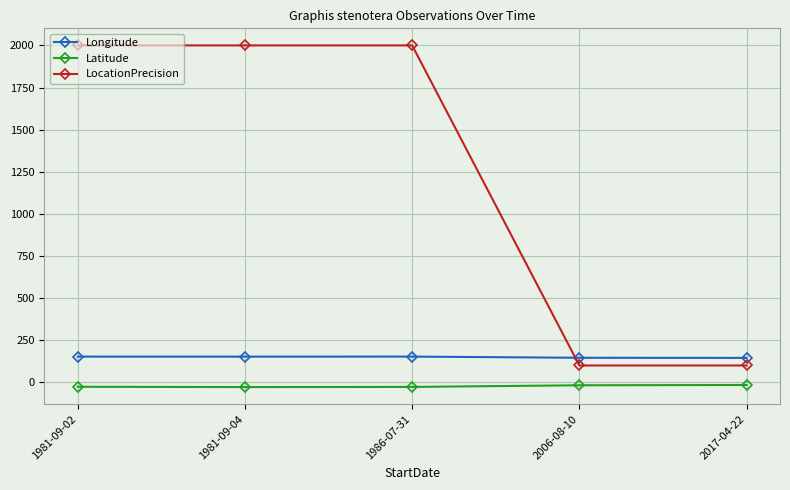

At how many categories does at least one series exceed 1857?

3